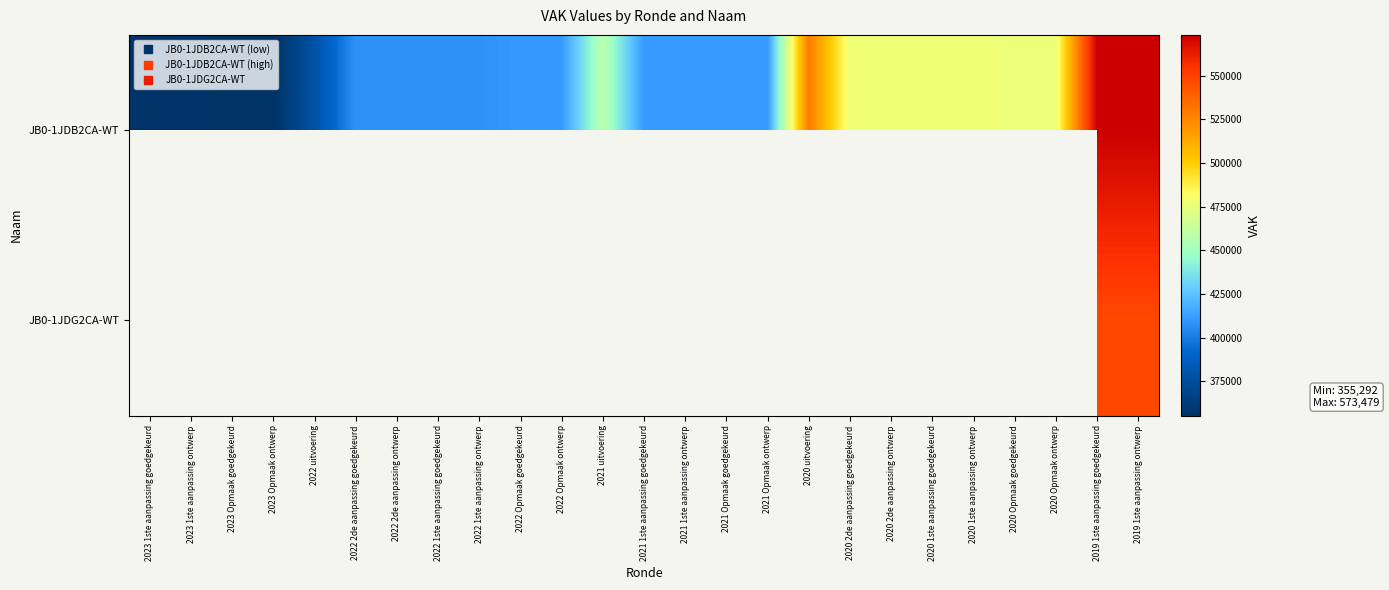

Which label corresponds to the largest value in the chart?

2019 1ste aanpassing goedgekeurd